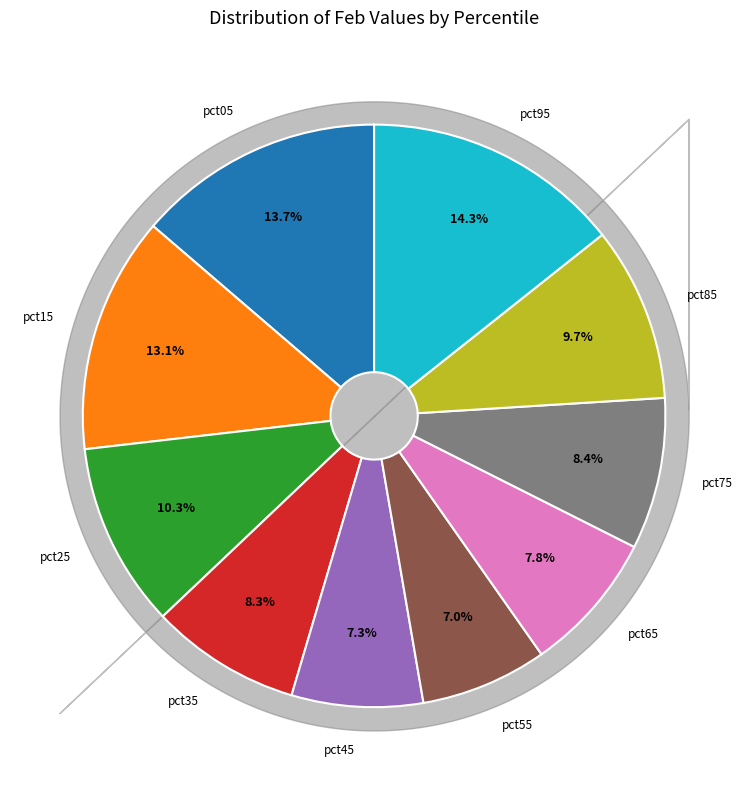

Does any single category account for the majority?

No